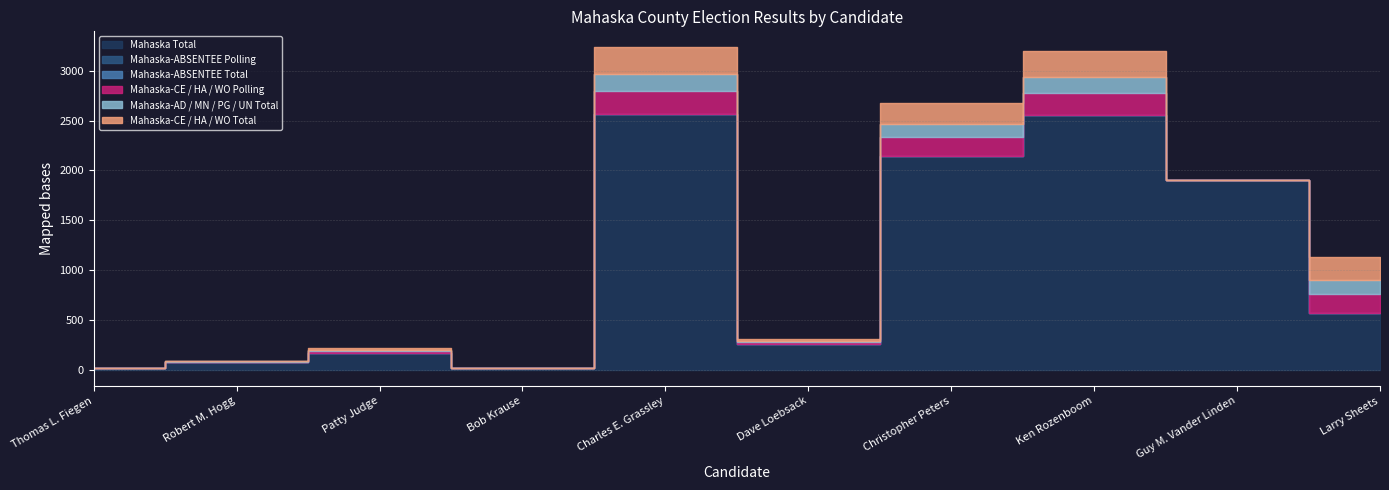

At which label is Mahaska-AD / MN / PG / UN Total closest to 84?

Christopher Peters